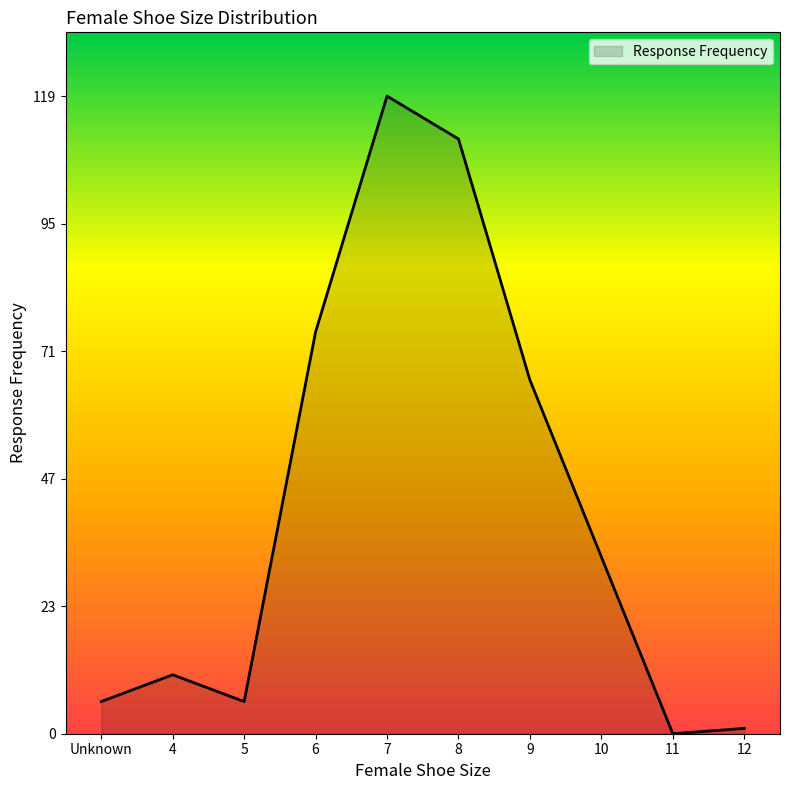

At which category does the chart reach its peak across all series?

7